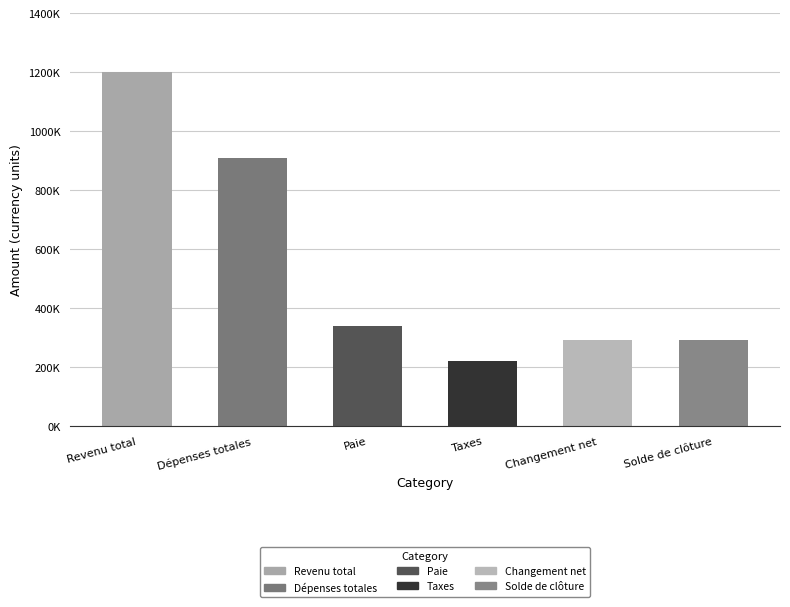

What is the label of the 2nd bar from the left?

Dépenses totales